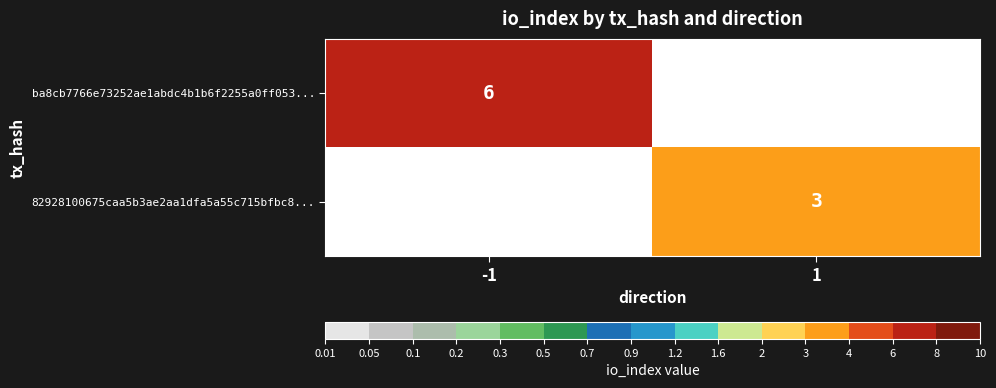

The value of ba8cb7766e73252ae1abdc4b1b6f2255a0ff053... at -1 is 6. True or false?

True